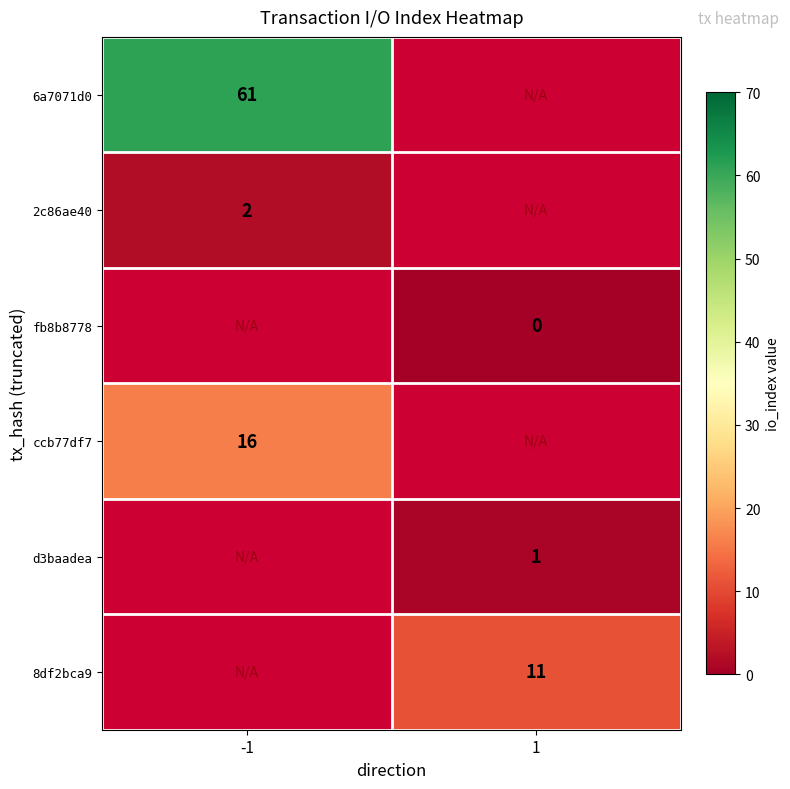

At how many categories does at least one series exceed 11?

1